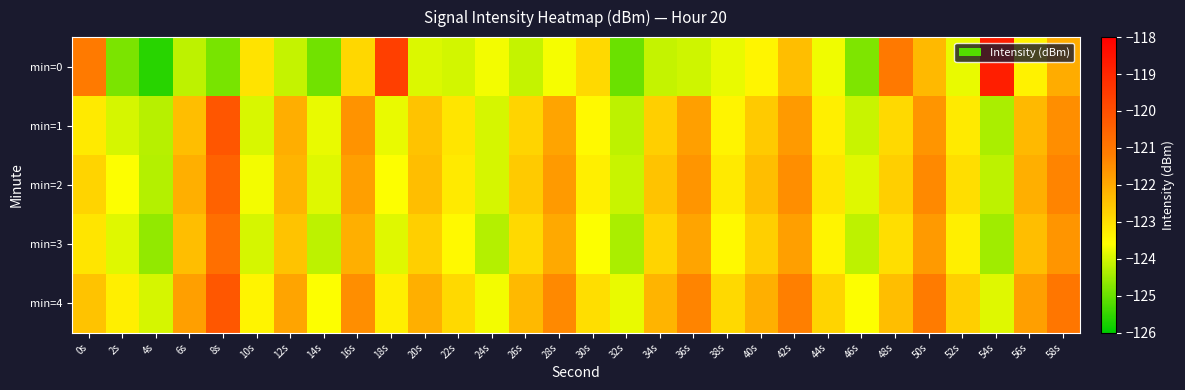

Reading left to right, transcribe all the data shown in this chart.

min=0: 0s=-121.1	2s=-124.8	4s=-125.6	6s=-124.2	8s=-124.9	10s=-123.1	12s=-124.1	14s=-124.9	16s=-122.9	18s=-119.6	20s=-123.9	22s=-124.0	24s=-123.7	26s=-124.1	28s=-123.7	30s=-122.9	32s=-125.0	34s=-124.1	36s=-124.0	38s=-123.8	40s=-123.4	42s=-122.4	44s=-123.7	46s=-124.8	48s=-121.0	50s=-122.3	52s=-123.8	54s=-118.8	56s=-123.4	58s=-122.1
min=1: 0s=-123.2	2s=-124.0	4s=-124.3	6s=-122.4	8s=-120.2	10s=-123.9	12s=-122.1	14s=-123.8	16s=-121.6	18s=-123.8	20s=-122.5	22s=-123.1	24s=-124.0	26s=-122.8	28s=-121.9	30s=-123.5	32s=-124.2	34s=-122.7	36s=-121.8	38s=-123.4	40s=-122.6	42s=-121.7	44s=-123.3	46s=-124.1	48s=-122.9	50s=-121.6	52s=-123.2	54s=-124.4	56s=-122.3	58s=-121.5
min=2: 0s=-122.8	2s=-123.6	4s=-124.3	6s=-122.1	8s=-120.5	10s=-123.7	12s=-122.2	14s=-123.9	16s=-121.8	18s=-123.6	20s=-122.4	22s=-123.2	24s=-124.0	26s=-122.6	28s=-121.7	30s=-123.3	32s=-124.1	34s=-122.5	36s=-121.6	38s=-123.2	40s=-122.4	42s=-121.5	44s=-123.1	46s=-123.9	48s=-122.7	50s=-121.4	52s=-123.0	54s=-124.2	56s=-122.1	58s=-121.3
min=3: 0s=-123.1	2s=-123.9	4s=-124.6	6s=-122.4	8s=-120.8	10s=-124.0	12s=-122.5	14s=-124.2	16s=-122.1	18s=-123.9	20s=-122.7	22s=-123.5	24s=-124.3	26s=-122.9	28s=-122.0	30s=-123.6	32s=-124.4	34s=-122.8	36s=-121.9	38s=-123.5	40s=-122.7	42s=-121.8	44s=-123.4	46s=-124.2	48s=-123.0	50s=-121.7	52s=-123.3	54s=-124.5	56s=-122.4	58s=-121.6
min=4: 0s=-122.5	2s=-123.3	4s=-124.0	6s=-121.8	8s=-120.2	10s=-123.4	12s=-121.9	14s=-123.6	16s=-121.5	18s=-123.3	20s=-122.1	22s=-122.9	24s=-123.7	26s=-122.3	28s=-121.4	30s=-123.0	32s=-123.8	34s=-122.2	36s=-121.3	38s=-122.9	40s=-122.1	42s=-121.2	44s=-122.8	46s=-123.6	48s=-122.4	50s=-121.1	52s=-122.7	54s=-123.9	56s=-121.8	58s=-121.0